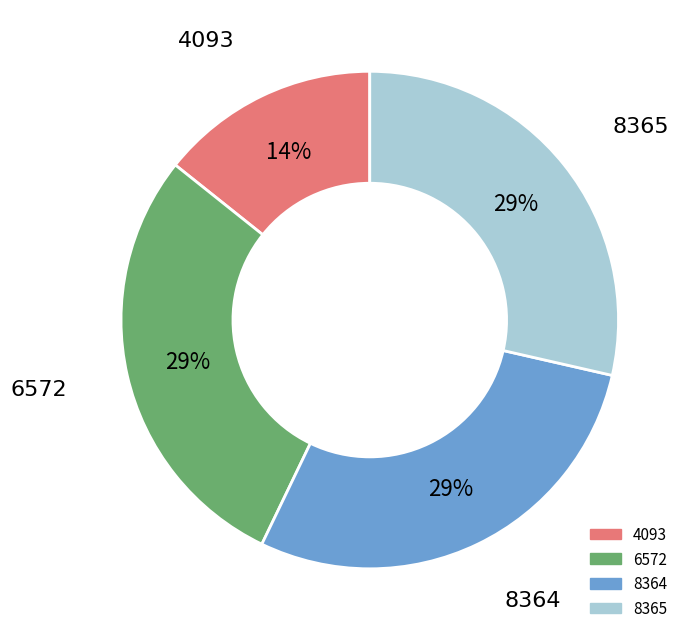

Count the number of slices in the pie.

4